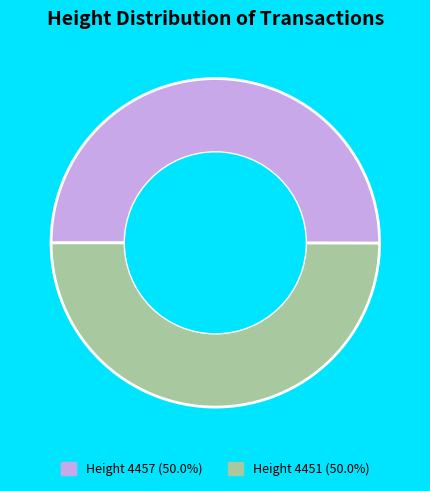

Approximately how many times larger is the value at Height 4451 (50.0%) compared to Height 4457 (50.0%)?

1.0